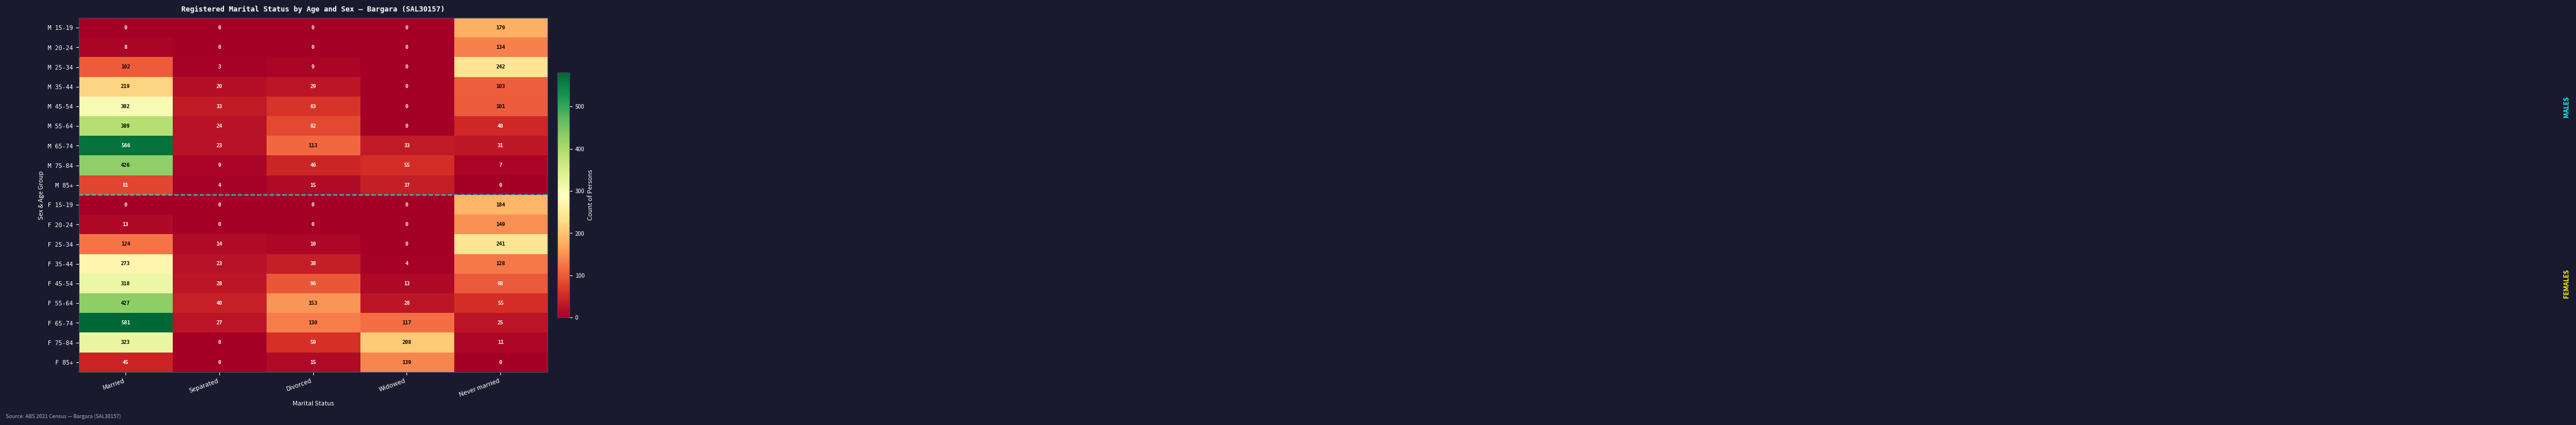

At which label does M 65-74 reach its minimum?

Separated